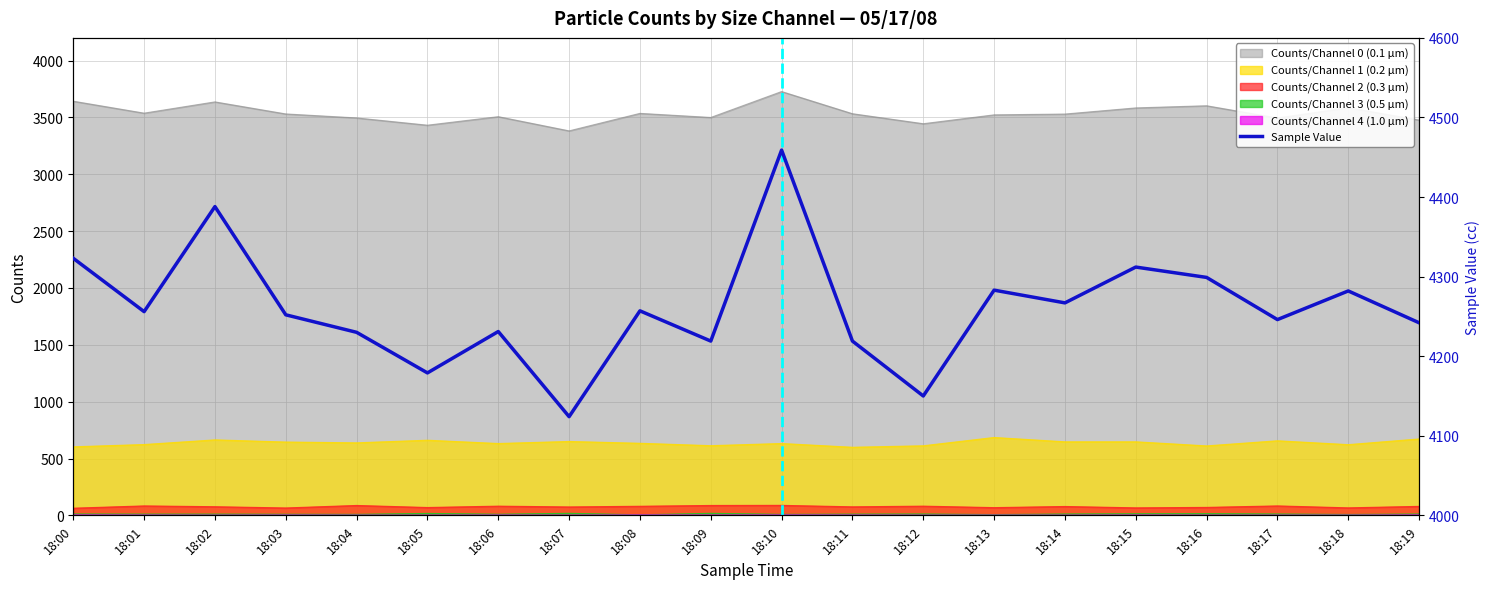

How many lines are shown in the chart?

6